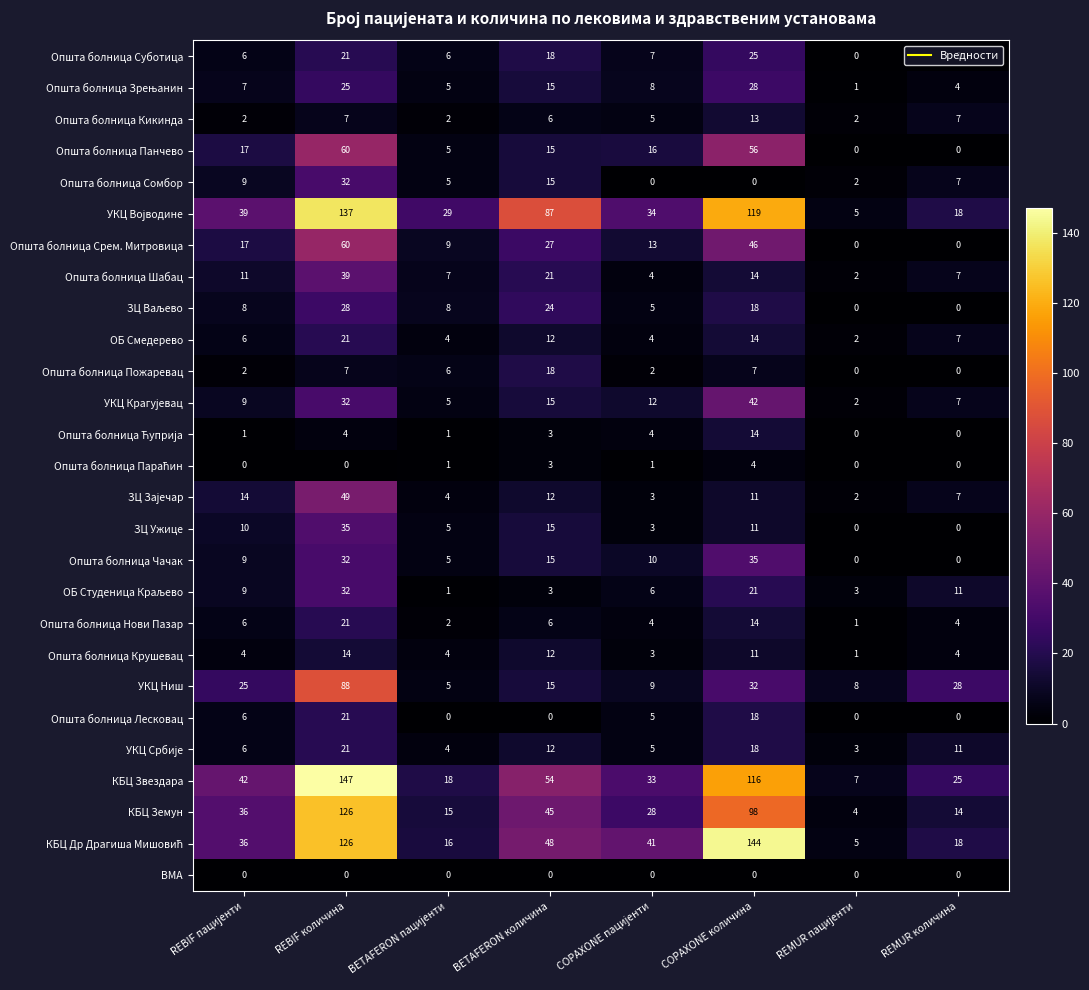

At which label is ЗЦ Ужице closest to 17?

BETAFERON количина